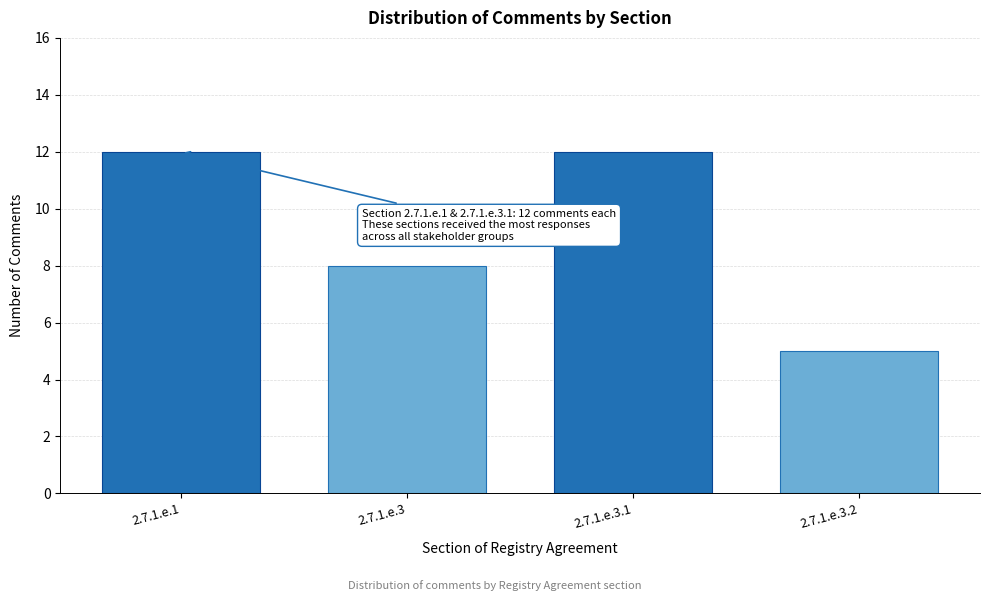

Reading right to left, what are all the values shown in this chart?

2.7.1.e.3.2=5	2.7.1.e.3.1=12	2.7.1.e.3=8	2.7.1.e.1=12